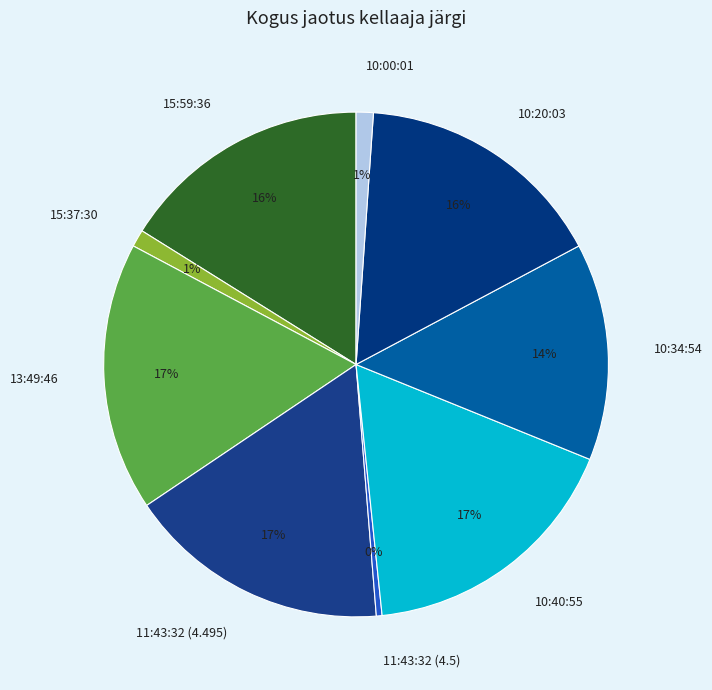

To the nearest percent, what portion does 10:34:54 represent?

14%